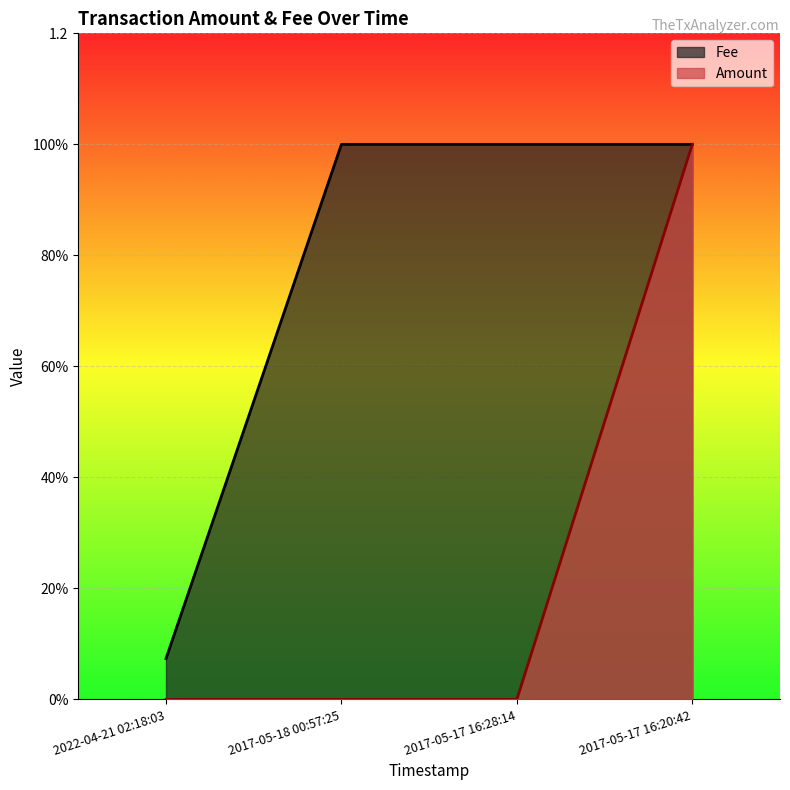

What are all the series names shown in the legend?

Fee, Amount